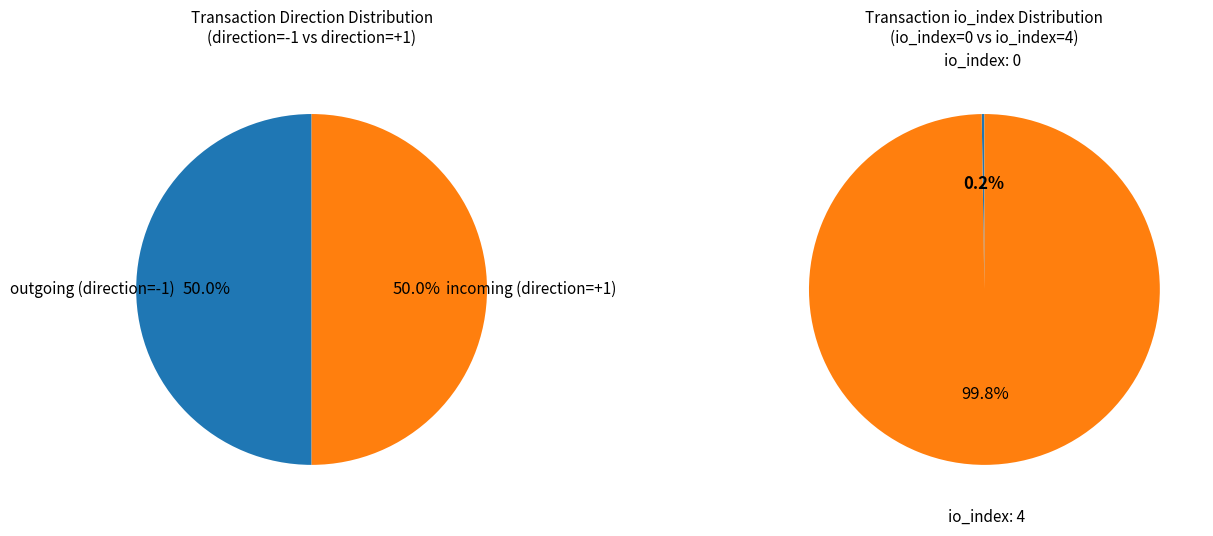

How many segments does this pie chart have?

2